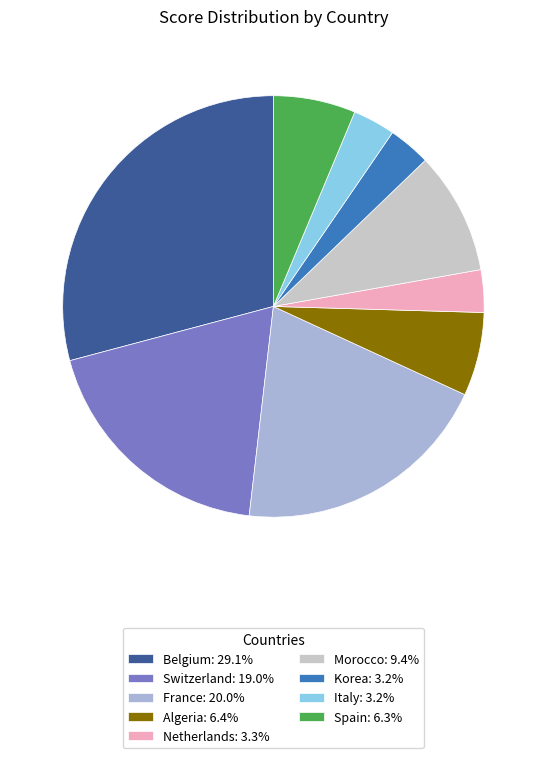

How many slices are in this pie chart?

9